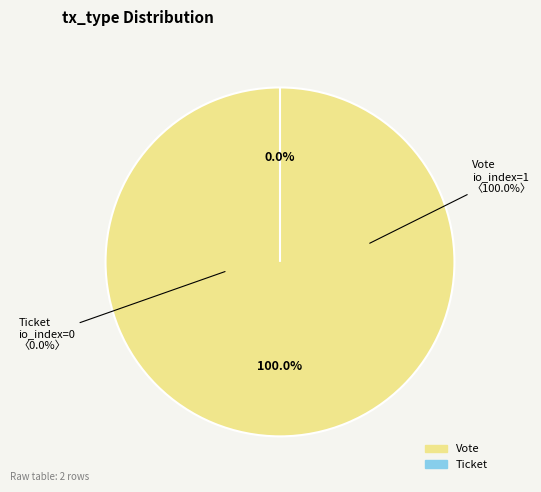

Which category has the biggest portion of the pie?

Vote